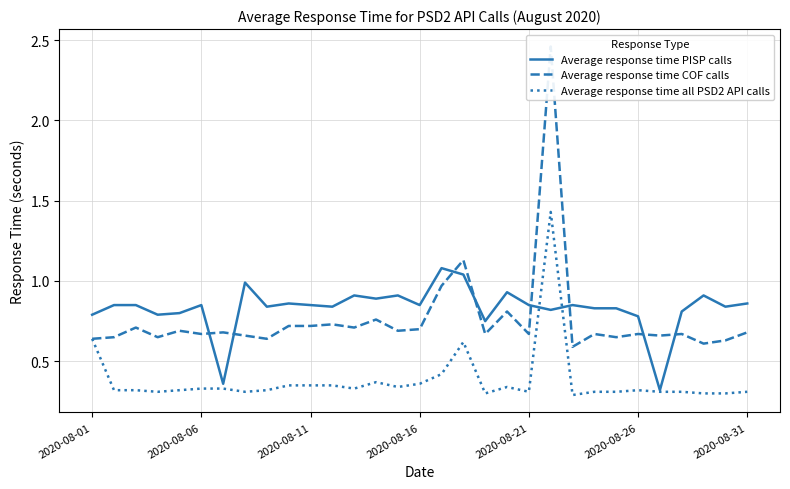

The value of Average response time PISP calls at 2020-08-01 is 0.8. True or false?

True